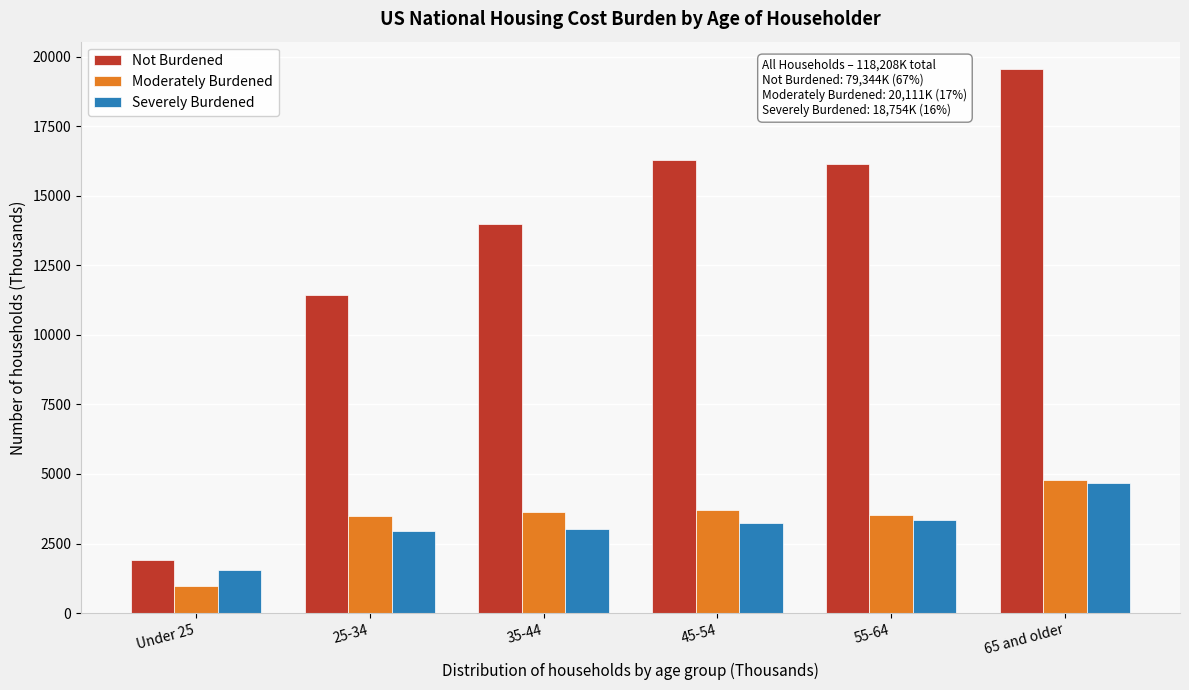

Which series has the largest total across all categories?

Not Burdened